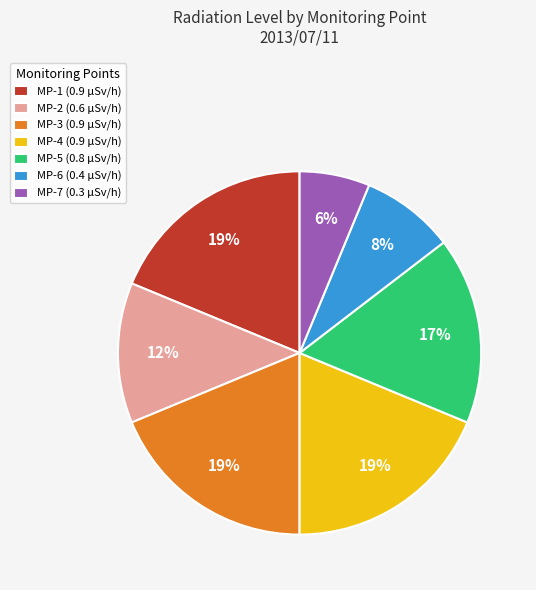

True or false: MP-2 accounts for 1% of the total.

False